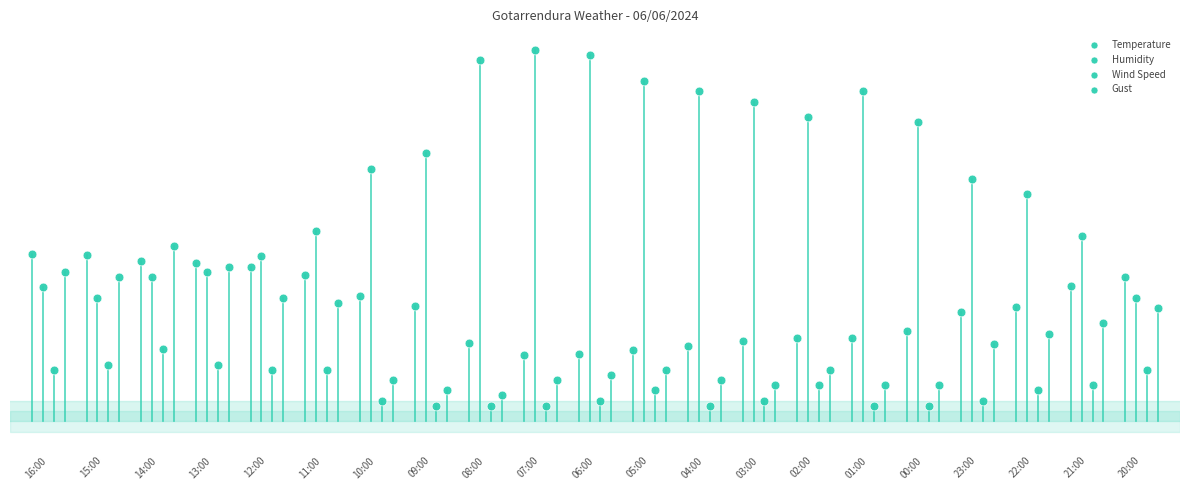

What are all the series names shown in the legend?

Temperature, Humidity, Wind Speed, Gust